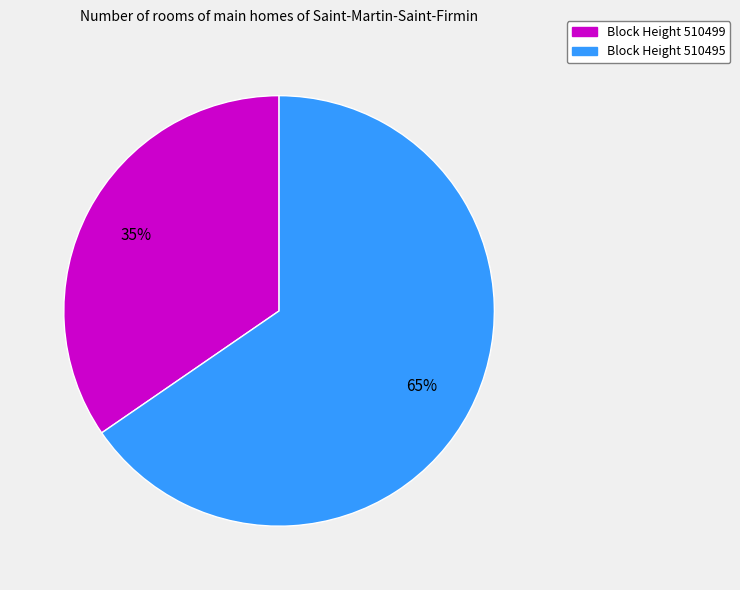

Does any single category account for the majority?

Yes